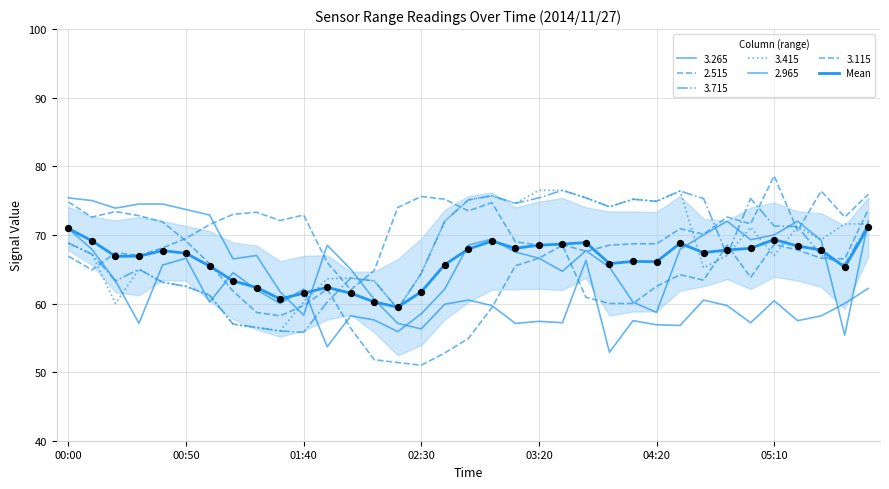

Which has a higher value, 30 or 7?

30